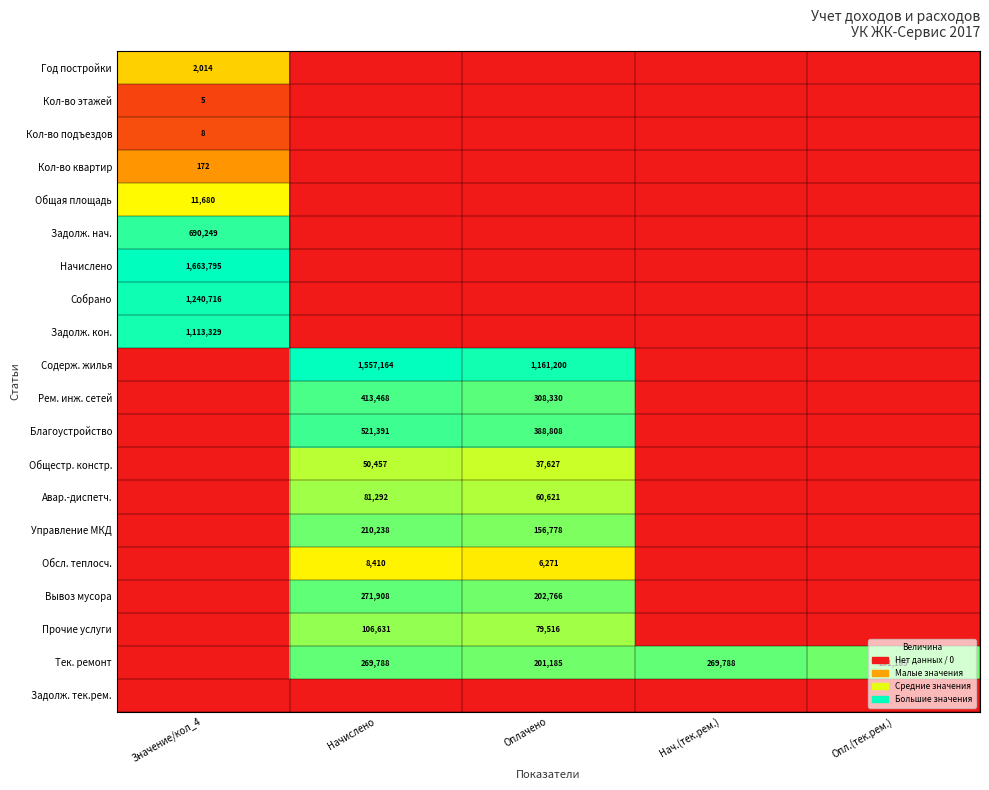

The Тек. ремонт series shows 122219 at Оплачено. True or false?

False